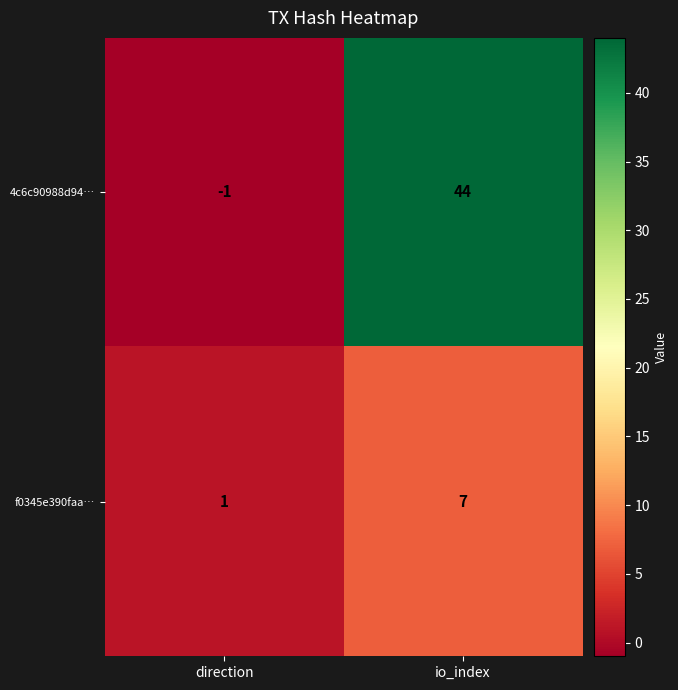

The f0345e390faa… series shows 1 at direction. True or false?

True